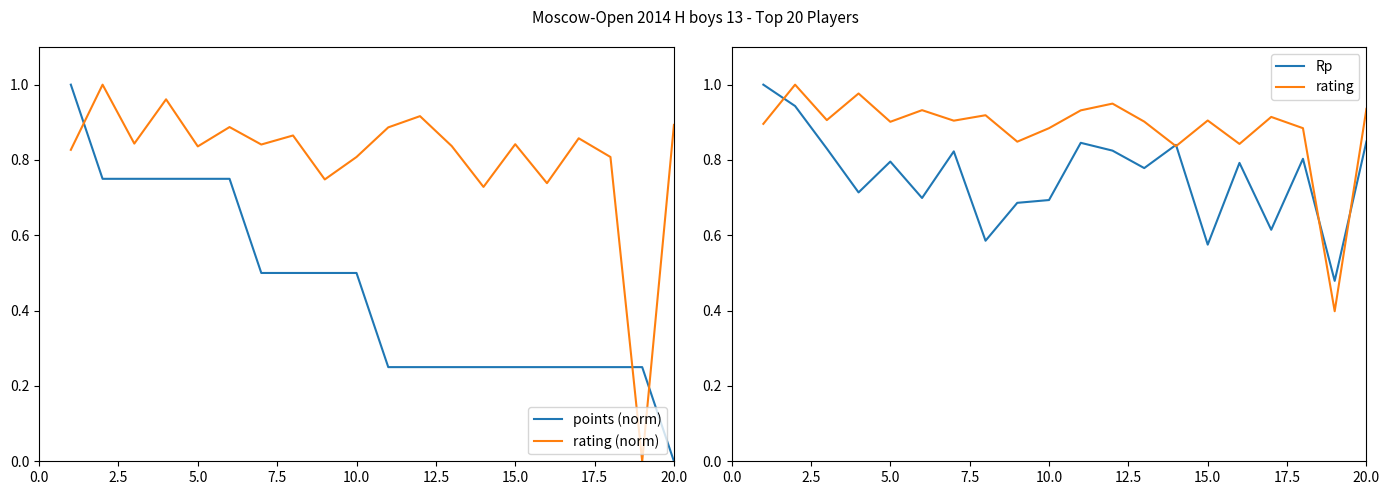

What is the difference between the maximum and second lowest values in the points (norm) series?

0.8